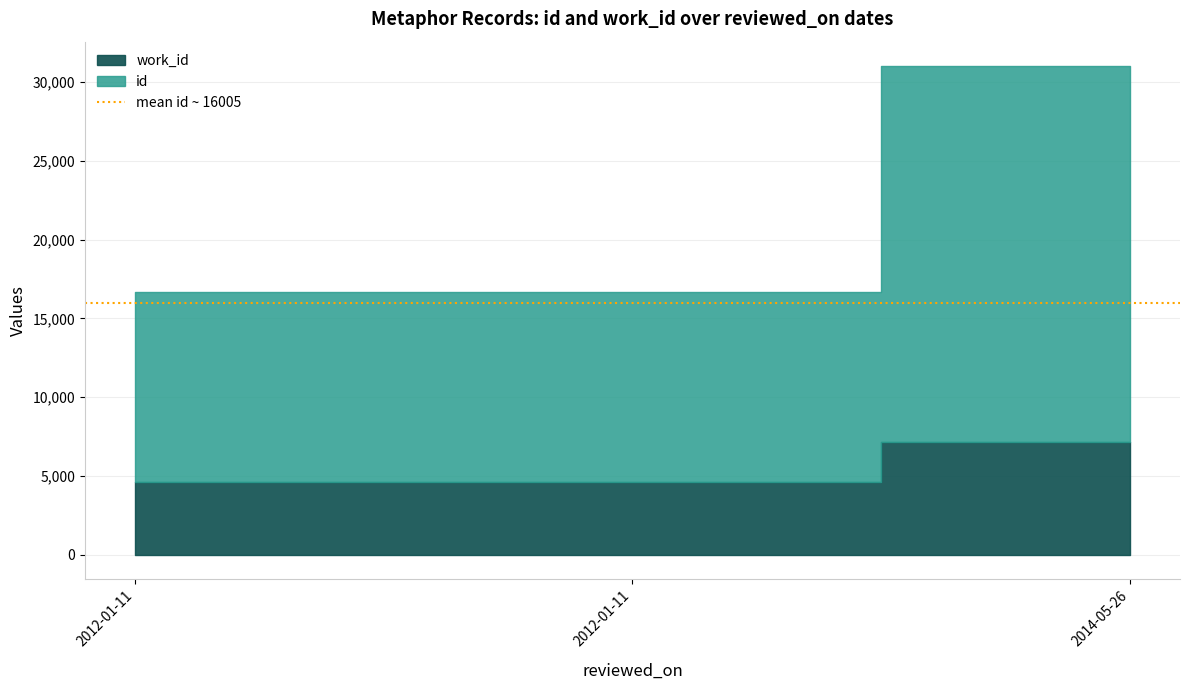

Between 2012-01-11 and 2012-01-11, which series saw the biggest shift?

id